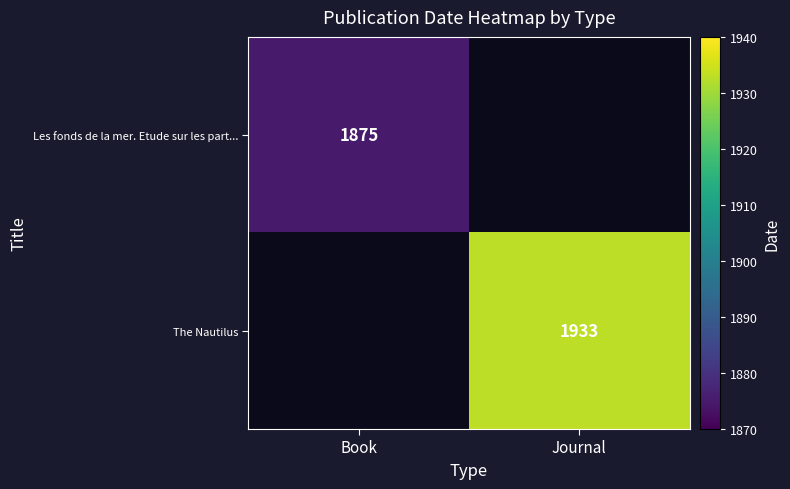

True or false: The Nautilus has a value of 3275 at Journal.

False